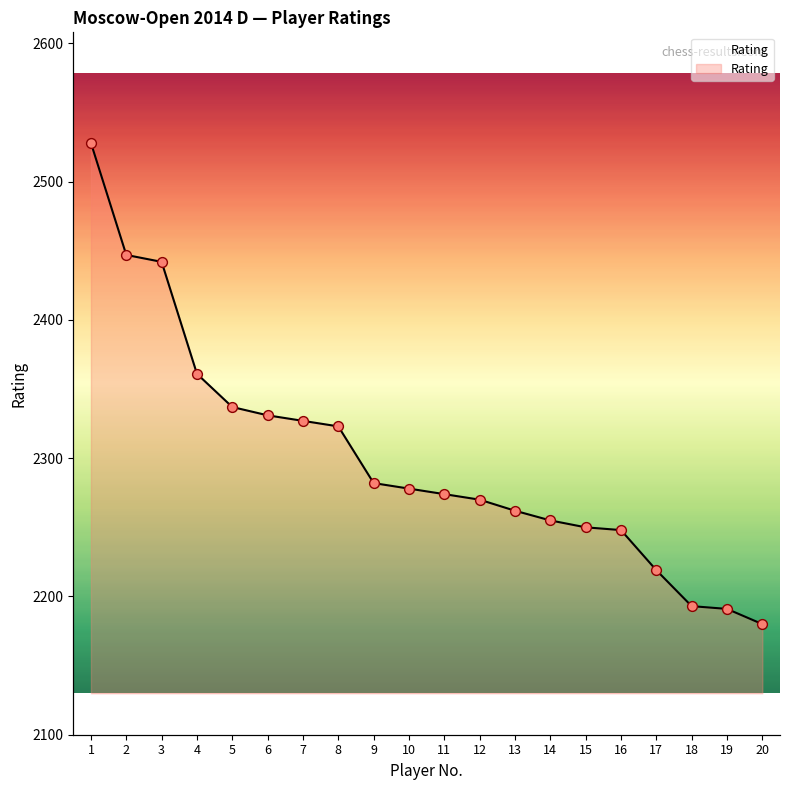

What is the change in value from 10 to 17?

-59